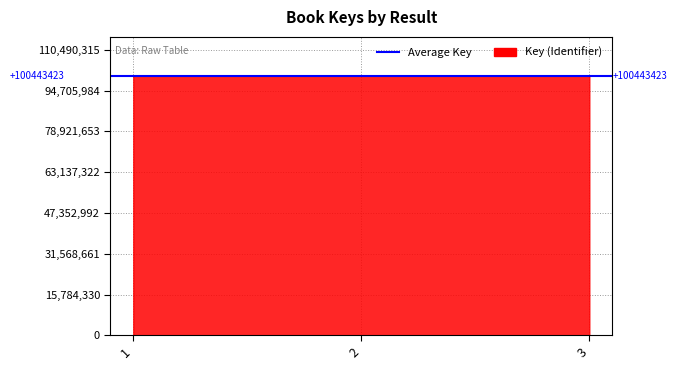

What is the difference between the values at 3 and 1?

5135